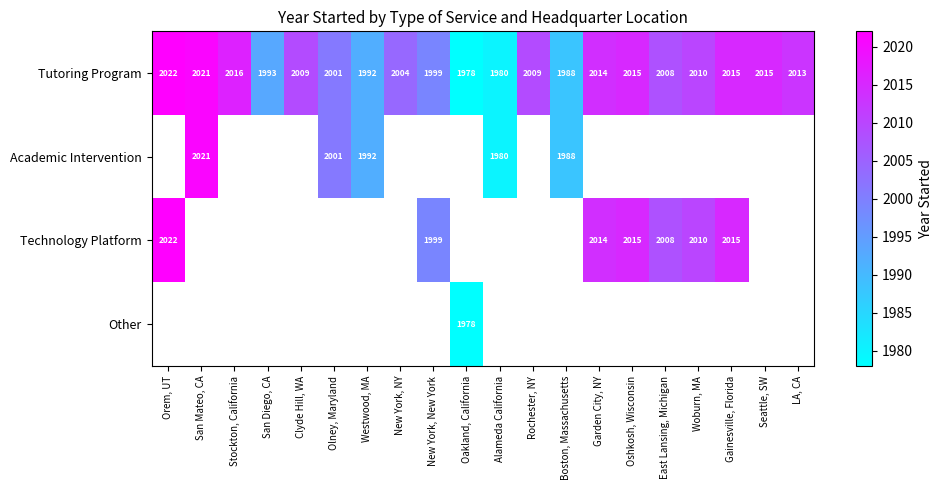

What is the sum of all Tutoring Program values?

40102